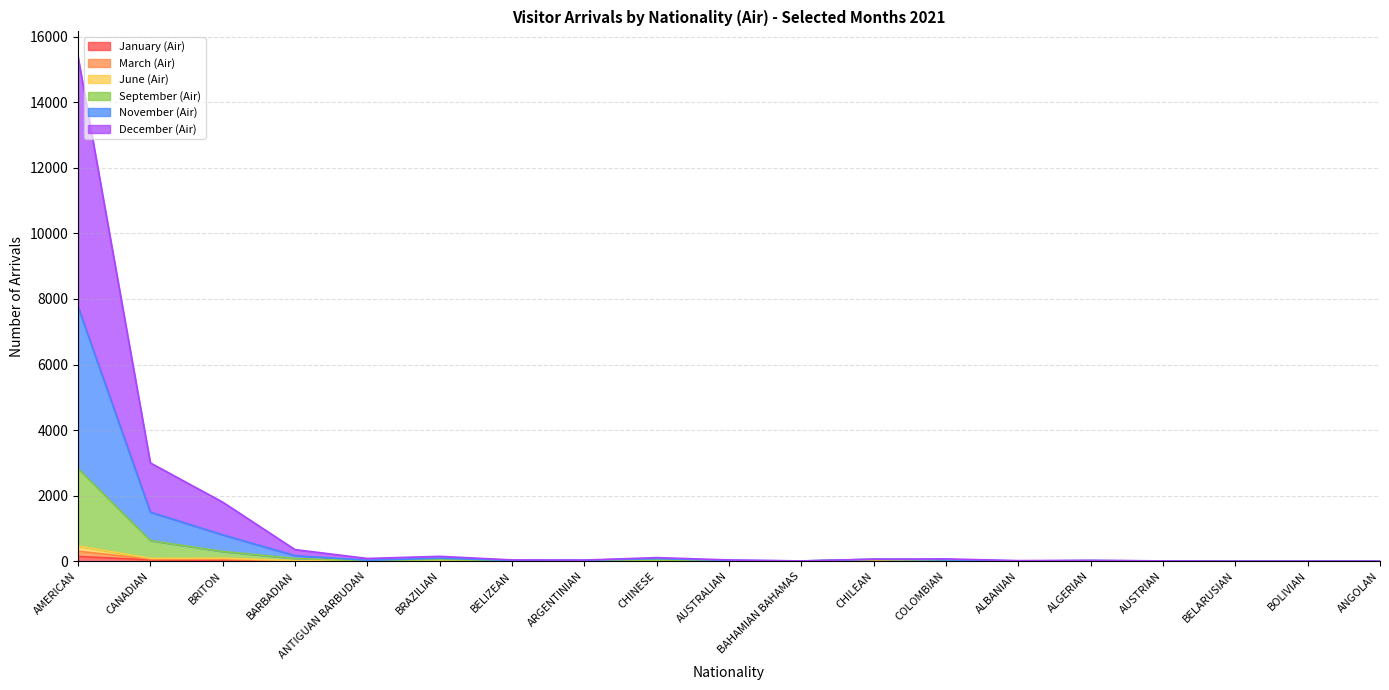

True or false: December (Air) and November (Air) cross at least once.

False